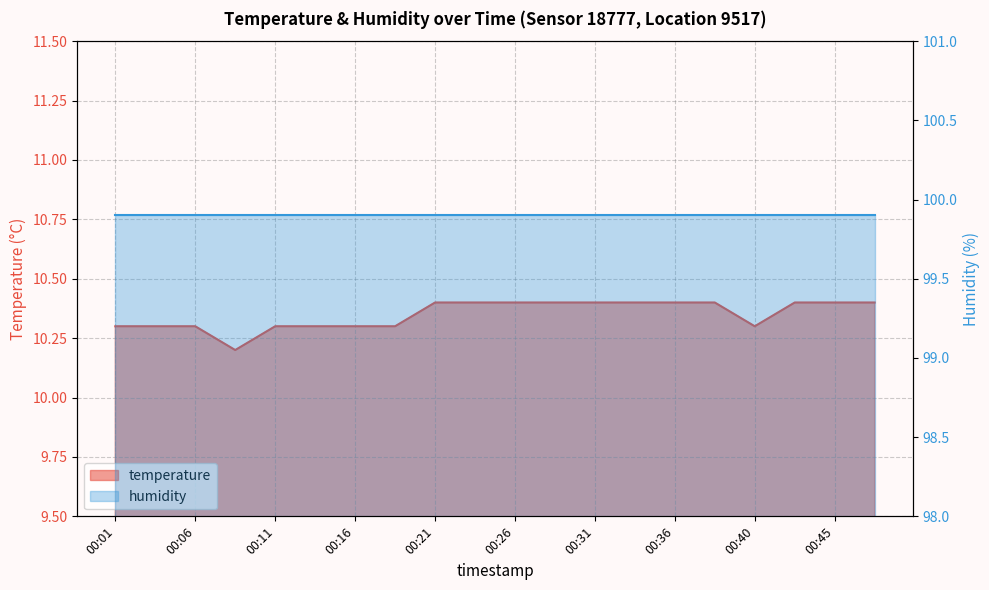

Rank the categories by value from lowest to highest.

00:08, 00:01, 00:03, 00:06, 00:11, 00:13, 00:16, 00:18, 00:40, 00:21, 00:23, 00:26, 00:28, 00:31, 00:33, 00:36, 00:38, 00:43, 00:45, 00:48